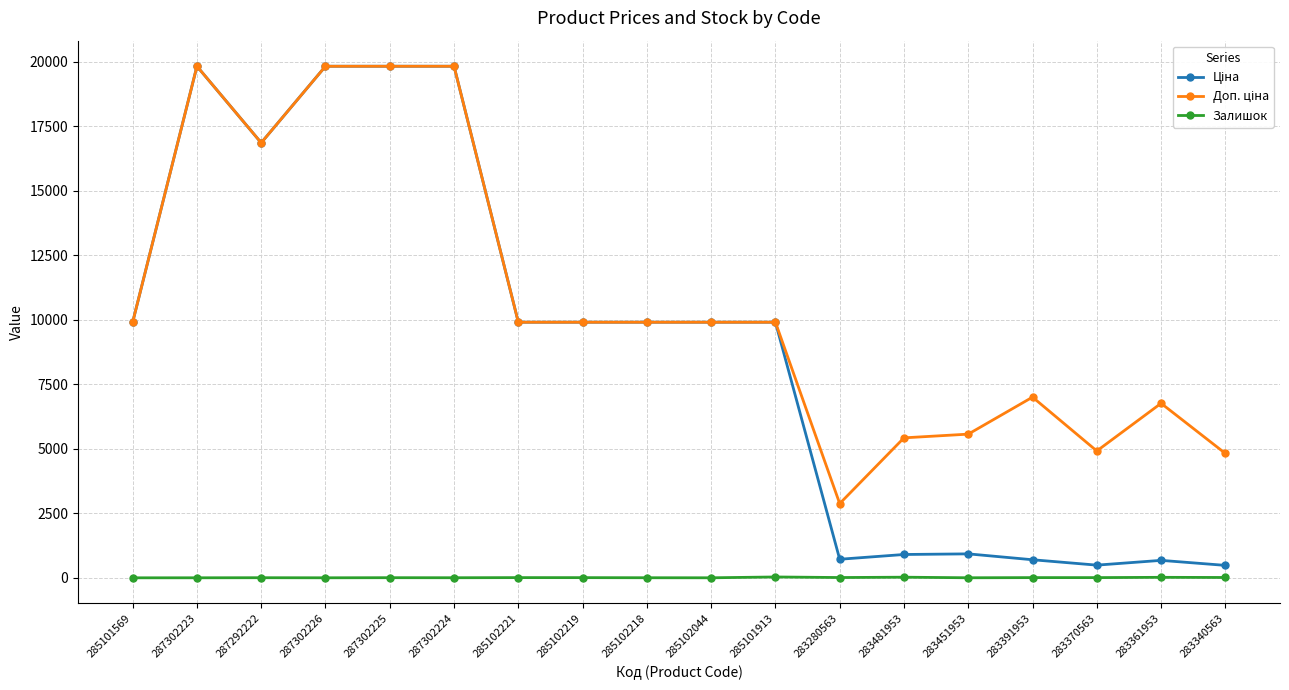

True or false: Залишок has more than 0 points higher than both neighbors.

True